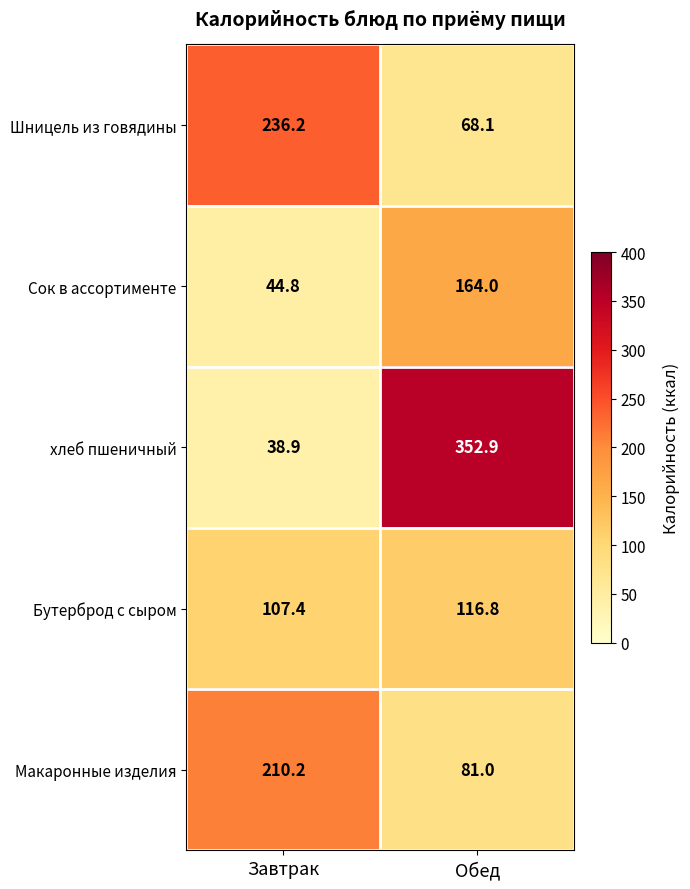

What is the difference between the maximum and minimum values in the Бутерброд с сыром series?

9.4